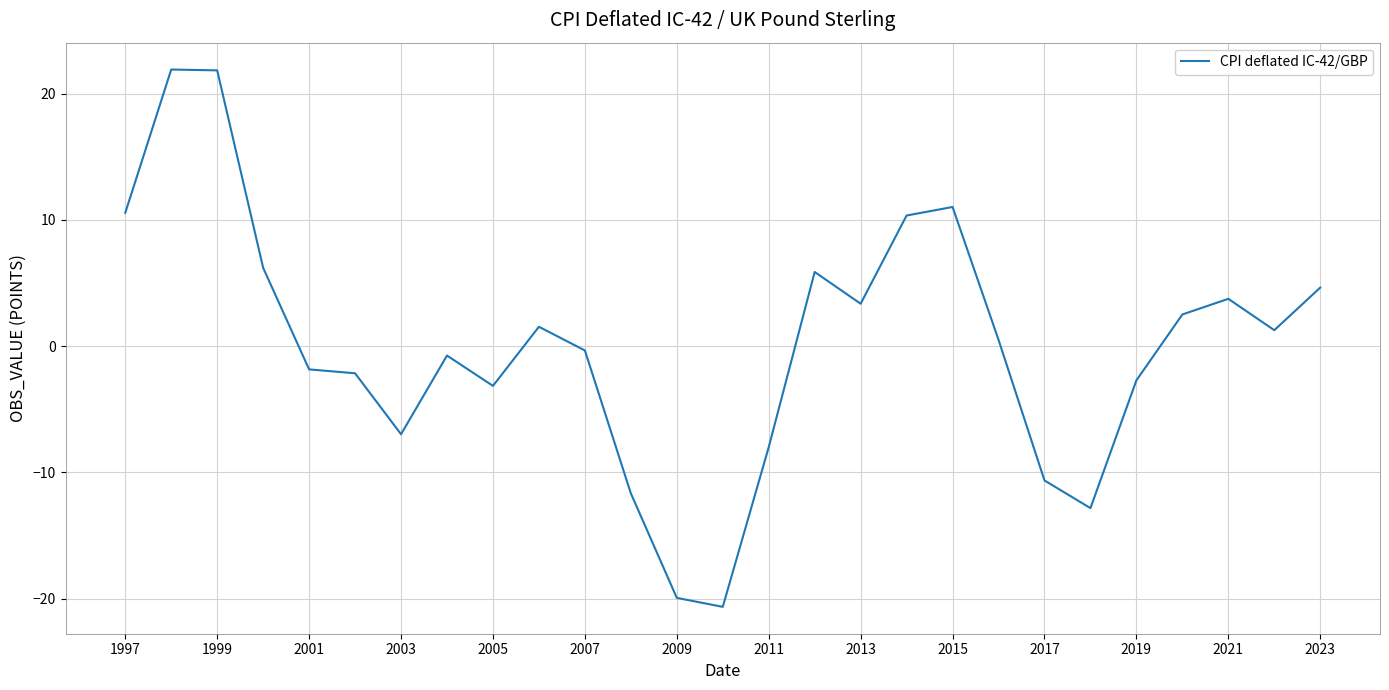

What is the difference between the maximum and minimum values?

42.6